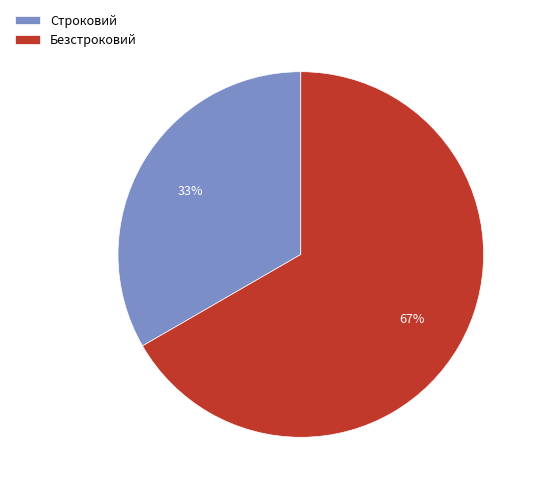

To the nearest percent, what percentage of the pie is Строковий?

33%